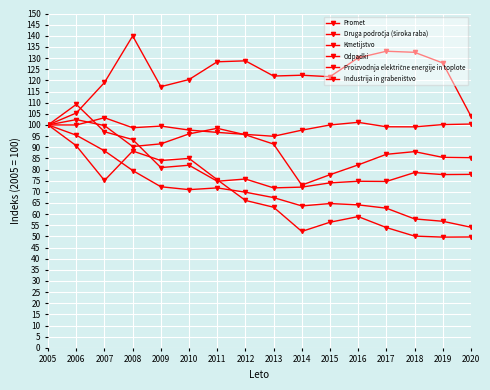

At which label is Industrija in grabeništvo closest to 90?

2008